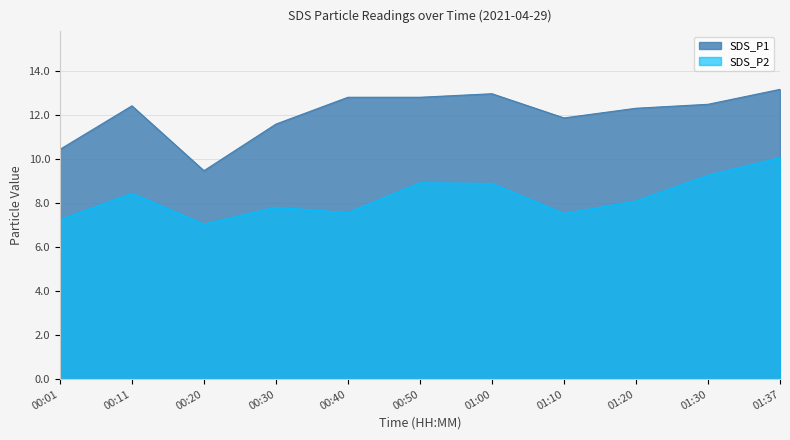

How many series are shown in this chart?

2